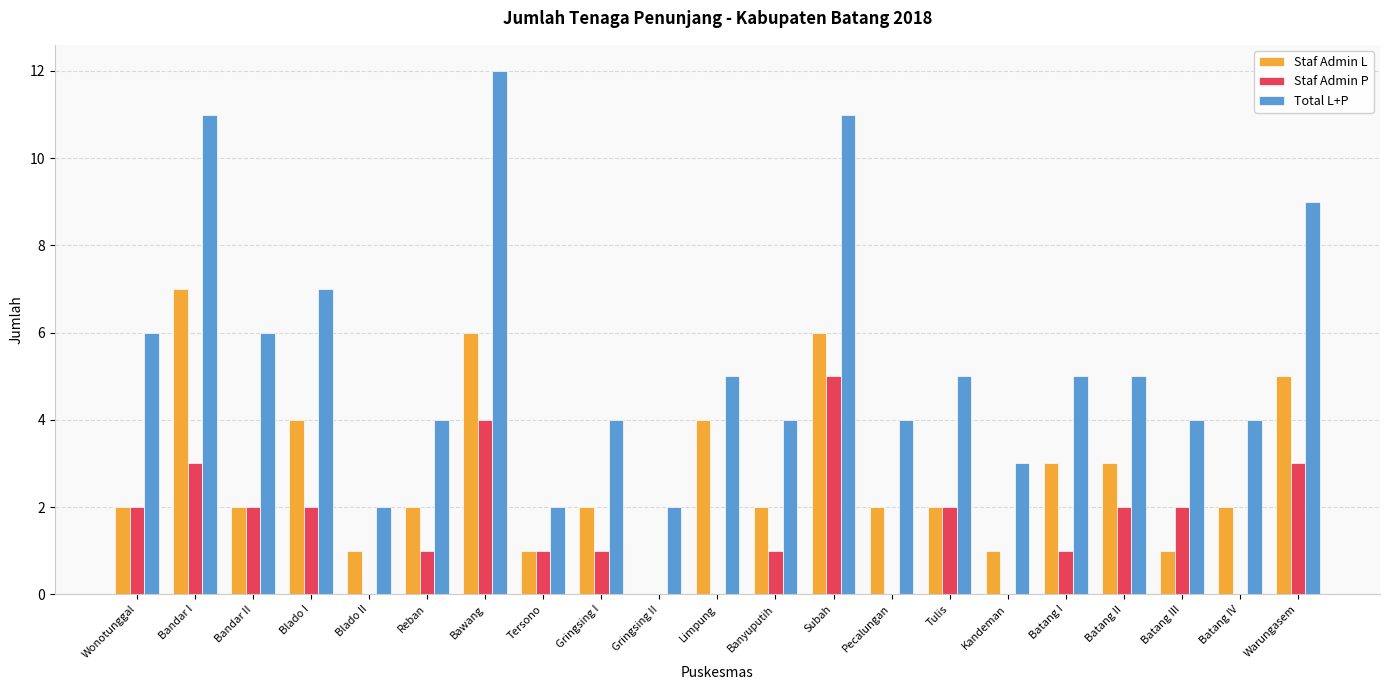

What is the maximum value for Total L+P?

12